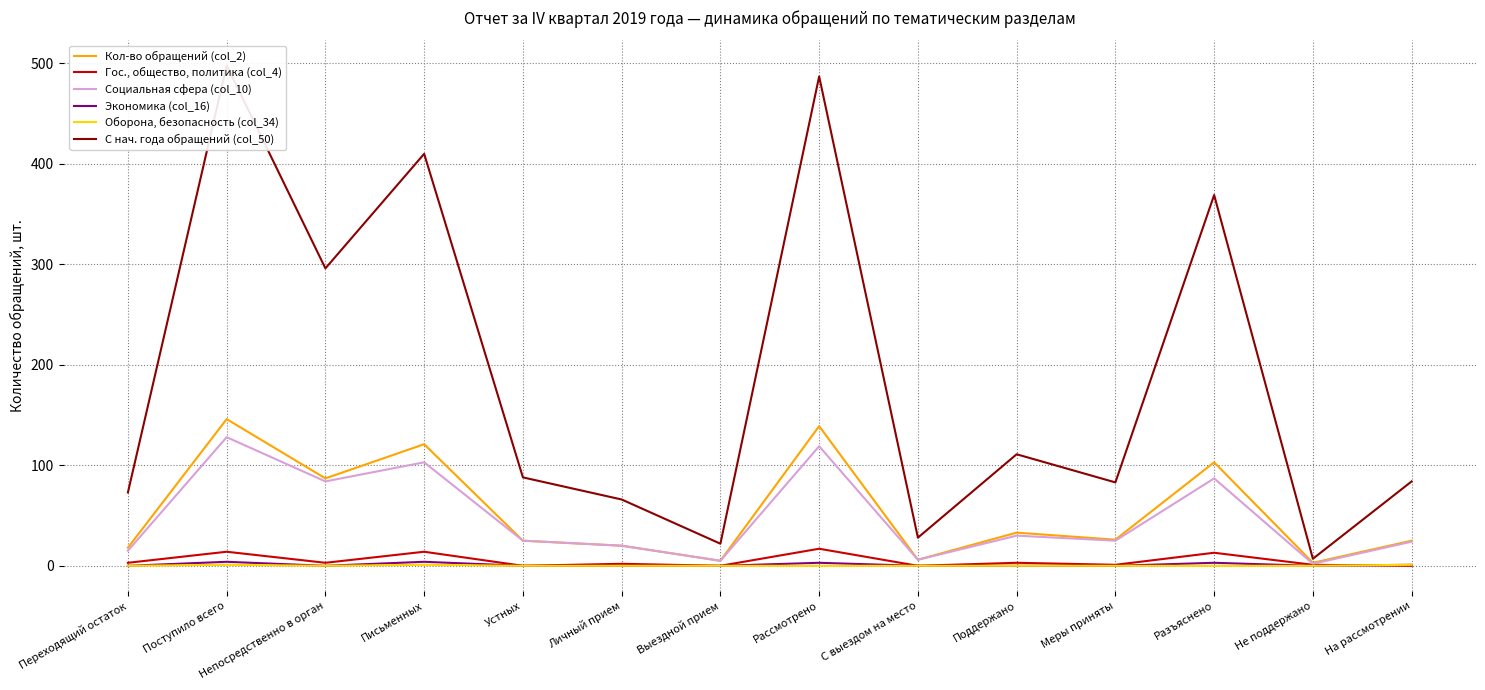

Which series has the largest total across all categories?

С нач. года обращений (col_50)